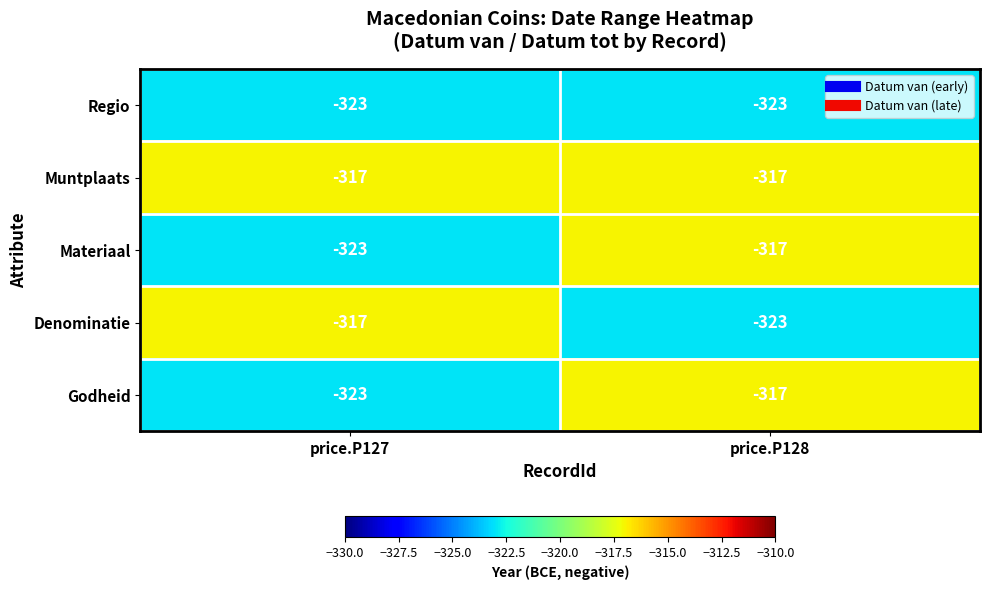

What is the sum of the Regio values at price.P127 and price.P128?

-646